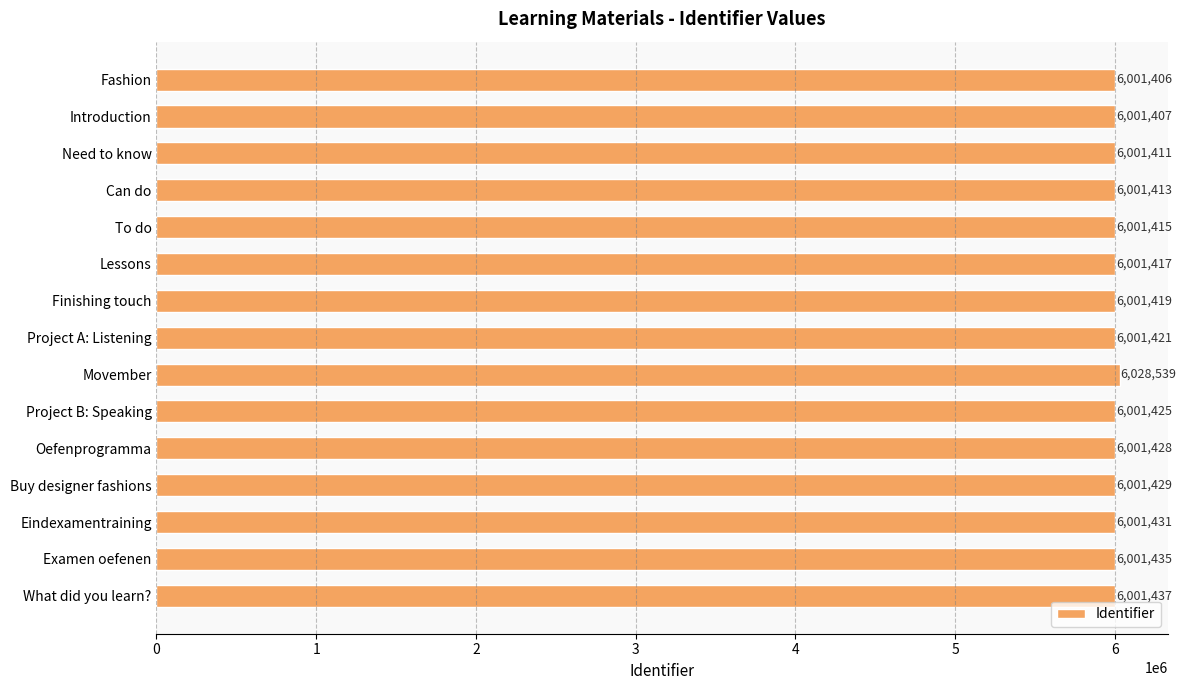

Rank the categories by value from highest to lowest.

Movember, What did you learn?, Examen oefenen, Eindexamentraining, Buy designer fashions, Oefenprogramma, Project B: Speaking, Project A: Listening, Finishing touch, Lessons, To do, Can do, Need to know, Introduction, Fashion